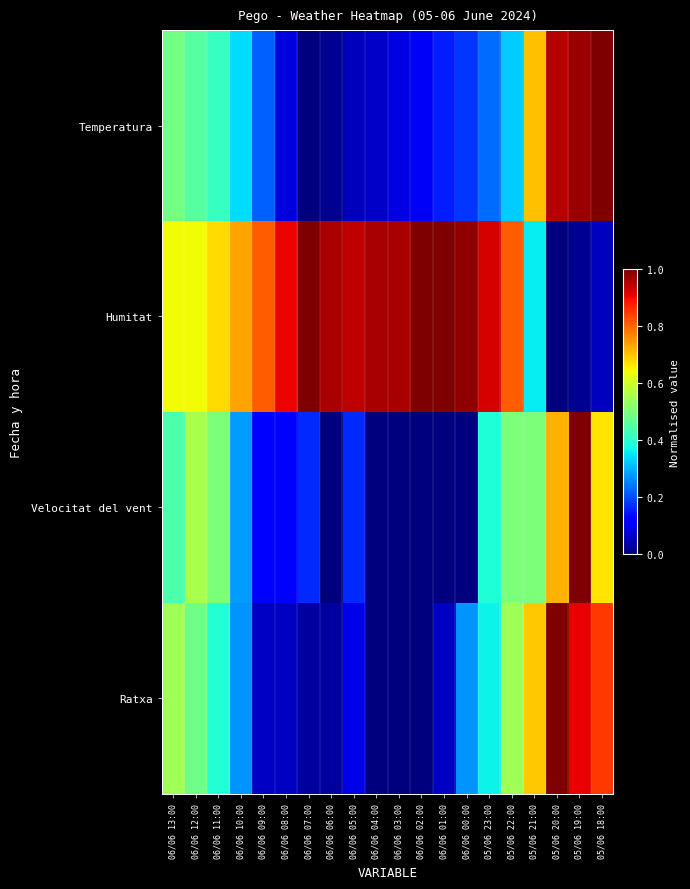

Reading left to right, extract all data points from this chart.

Temperatura: 06/06 13:00=0.5	06/06 12:00=0.5	06/06 11:00=0.4	06/06 10:00=0.3	06/06 09:00=0.2	06/06 08:00=0.1	06/06 07:00=0.0	06/06 06:00=0.0	06/06 05:00=0.1	06/06 04:00=0.1	06/06 03:00=0.1	06/06 02:00=0.1	06/06 01:00=0.2	06/06 00:00=0.2	05/06 23:00=0.2	05/06 22:00=0.3	05/06 21:00=0.7	05/06 20:00=1.0	05/06 19:00=1.0	05/06 18:00=1.0
Humitat: 06/06 13:00=0.6	06/06 12:00=0.6	06/06 11:00=0.7	06/06 10:00=0.7	06/06 09:00=0.8	06/06 08:00=0.9	06/06 07:00=1.0	06/06 06:00=1.0	06/06 05:00=0.9	06/06 04:00=1.0	06/06 03:00=1.0	06/06 02:00=1.0	06/06 01:00=1.0	06/06 00:00=1.0	05/06 23:00=0.9	05/06 22:00=0.8	05/06 21:00=0.4	05/06 20:00=0.0	05/06 19:00=0.0	05/06 18:00=0.1
Velocitat del vent: 06/06 13:00=0.4	06/06 12:00=0.6	06/06 11:00=0.5	06/06 10:00=0.3	06/06 09:00=0.1	06/06 08:00=0.1	06/06 07:00=0.2	06/06 06:00=0.0	06/06 05:00=0.2	06/06 04:00=0.0	06/06 03:00=0.0	06/06 02:00=0.0	06/06 01:00=0.0	06/06 00:00=0.0	05/06 23:00=0.4	05/06 22:00=0.5	05/06 21:00=0.5	05/06 20:00=0.7	05/06 19:00=1.0	05/06 18:00=0.7
Ratxa: 06/06 13:00=0.5	06/06 12:00=0.5	06/06 11:00=0.4	06/06 10:00=0.3	06/06 09:00=0.1	06/06 08:00=0.1	06/06 07:00=0.0	06/06 06:00=0.0	06/06 05:00=0.1	06/06 04:00=0.0	06/06 03:00=0.0	06/06 02:00=0.0	06/06 01:00=0.1	06/06 00:00=0.3	05/06 23:00=0.4	05/06 22:00=0.5	05/06 21:00=0.7	05/06 20:00=1.0	05/06 19:00=0.9	05/06 18:00=0.8